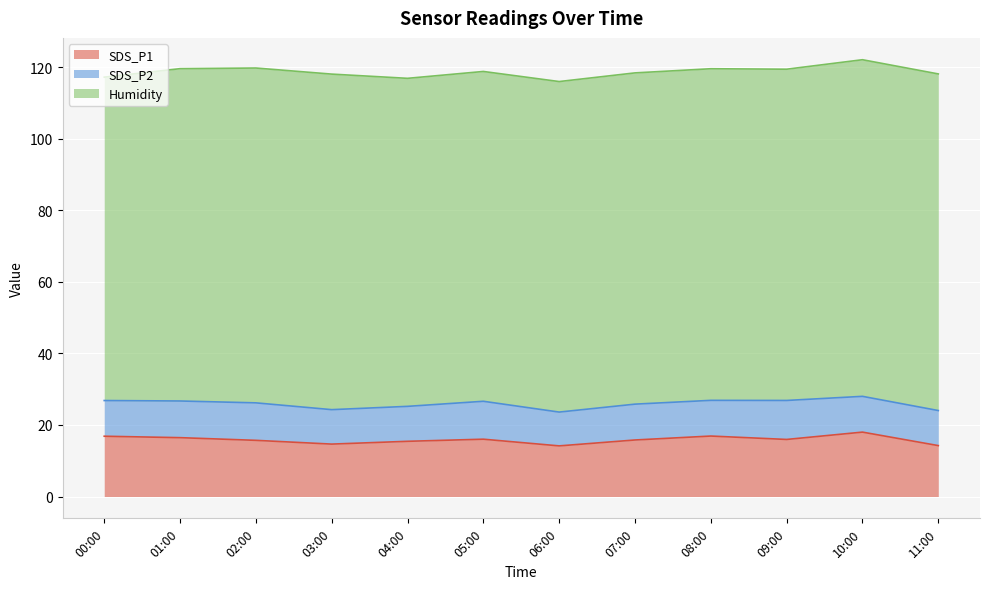

What is the difference between the highest and lowest values at 06:00?

83.0